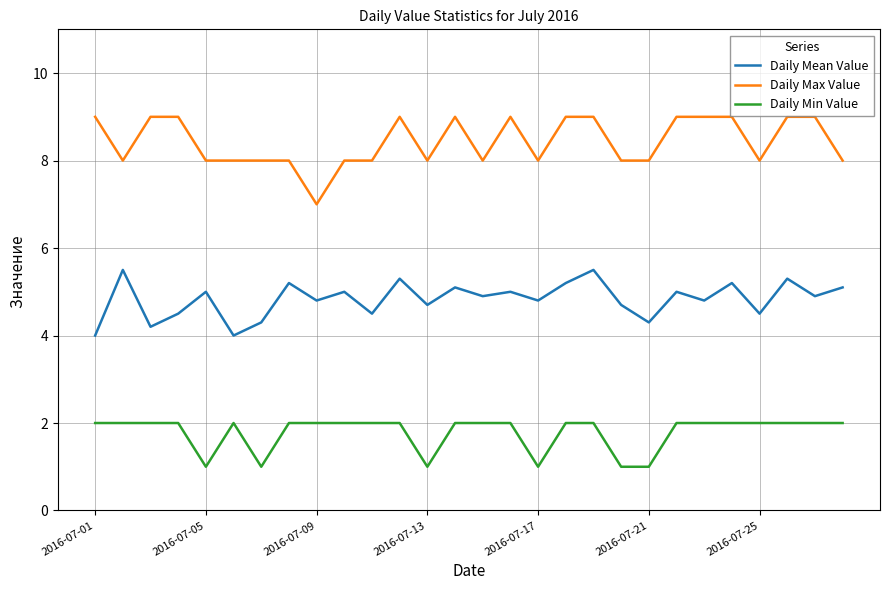

True or false: Daily Min Value and Daily Max Value cross at least once.

False